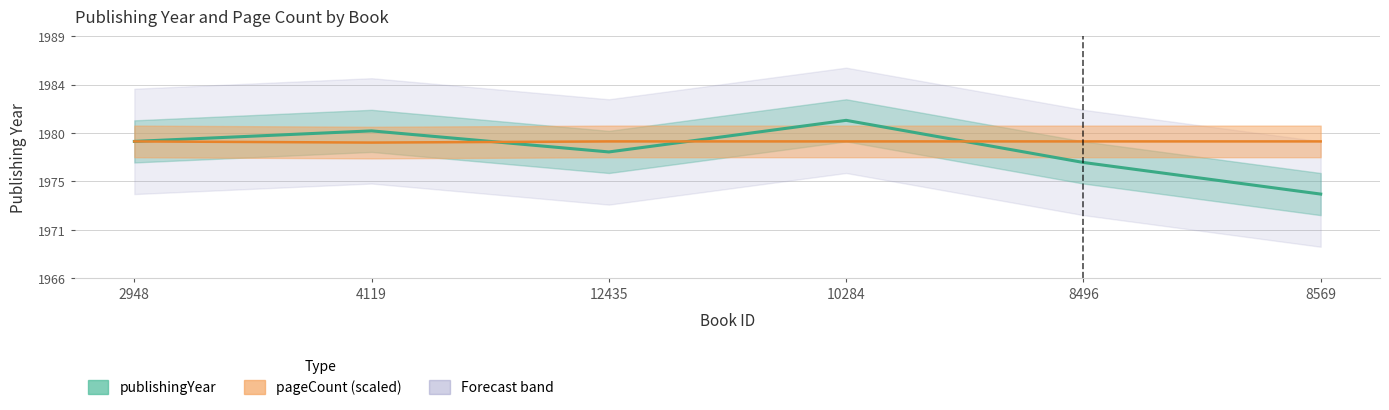

At 4119, list the series in order from largest to smallest.

publishingYear, pageCount